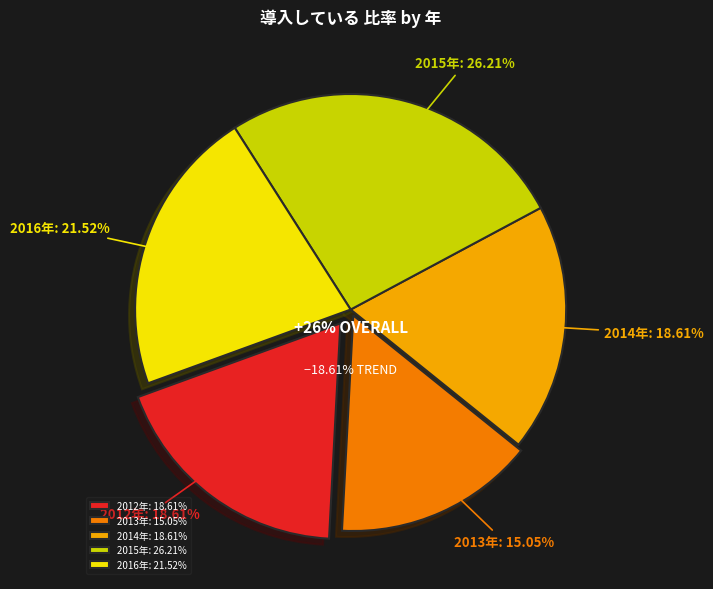

Does 2014年(n=2,106) represent more than half of the total?

No